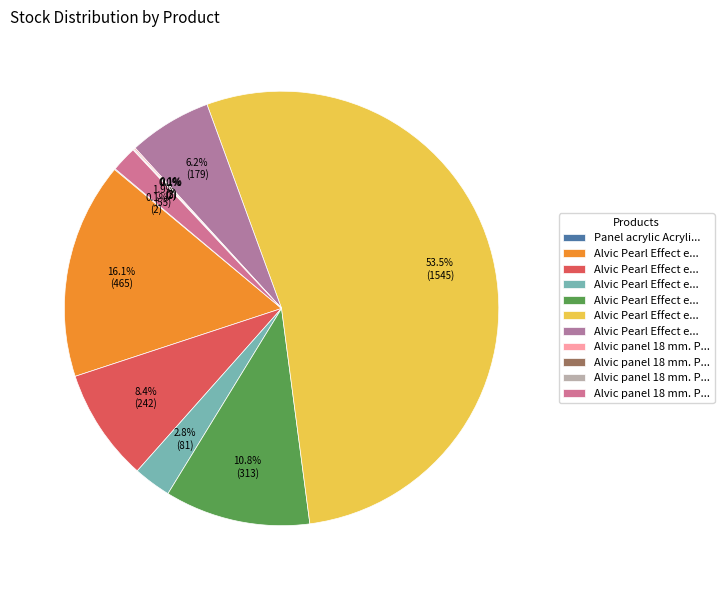

To the nearest percent, what is the difference between the largest and smallest slice percentages?

53%